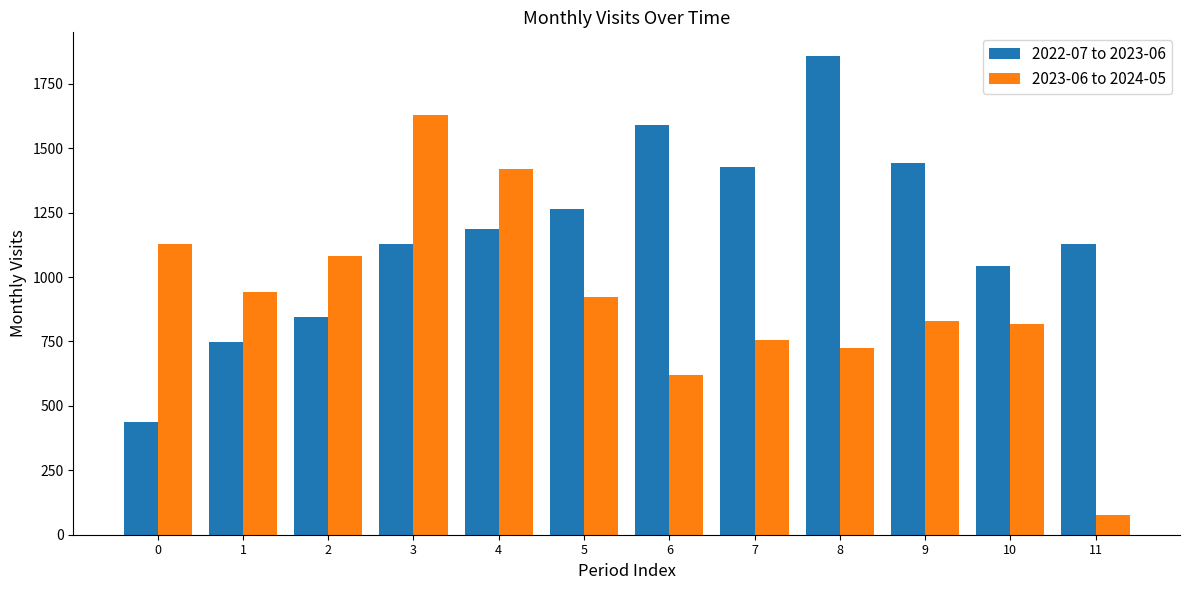

What are all the series names shown in the legend?

2022-07 to 2023-06, 2023-06 to 2024-05